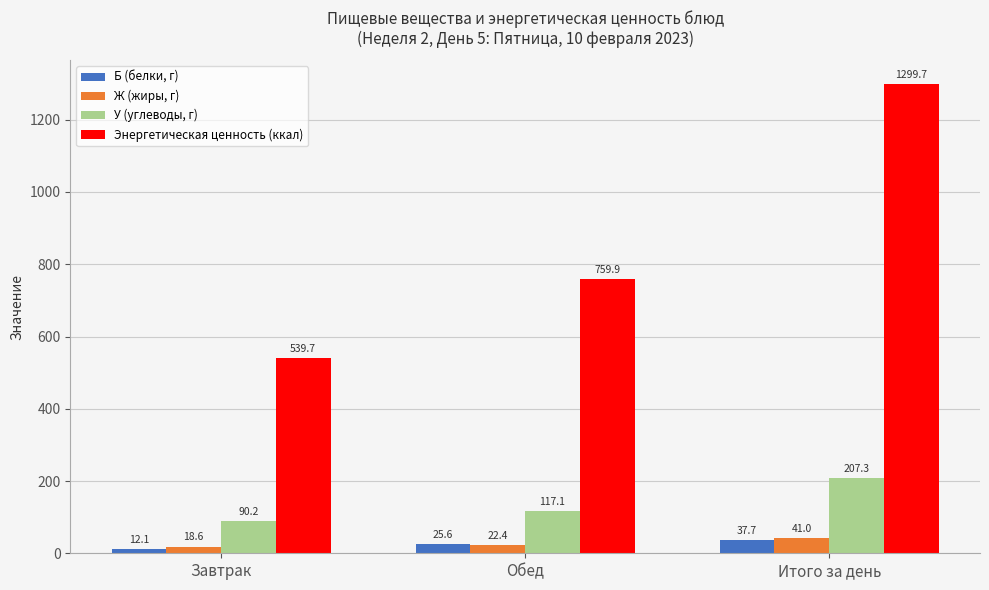

List the series in order of their peak value, lowest first.

Б (белки, г), Ж (жиры, г), У (углеводы, г), Энергетическая ценность (ккал)